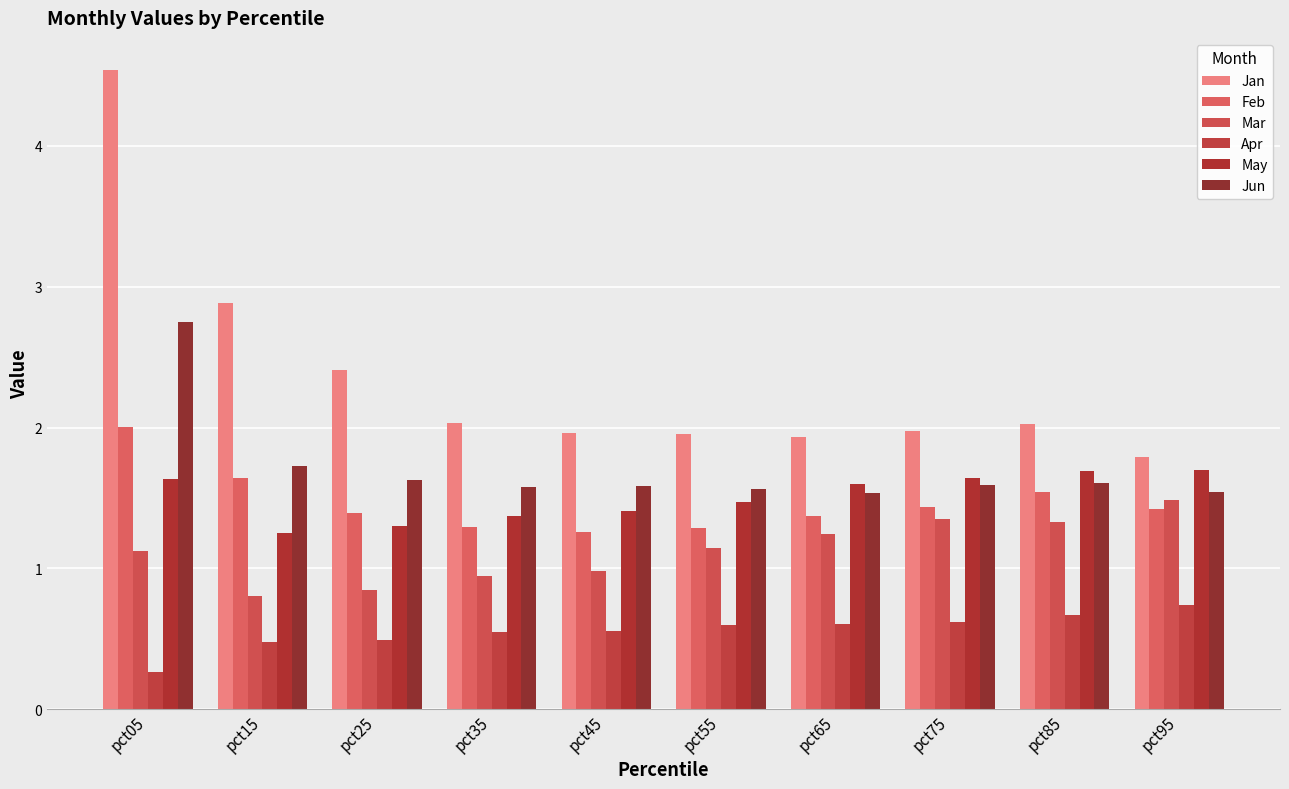

Which label corresponds to the smallest value in the chart?

pct05